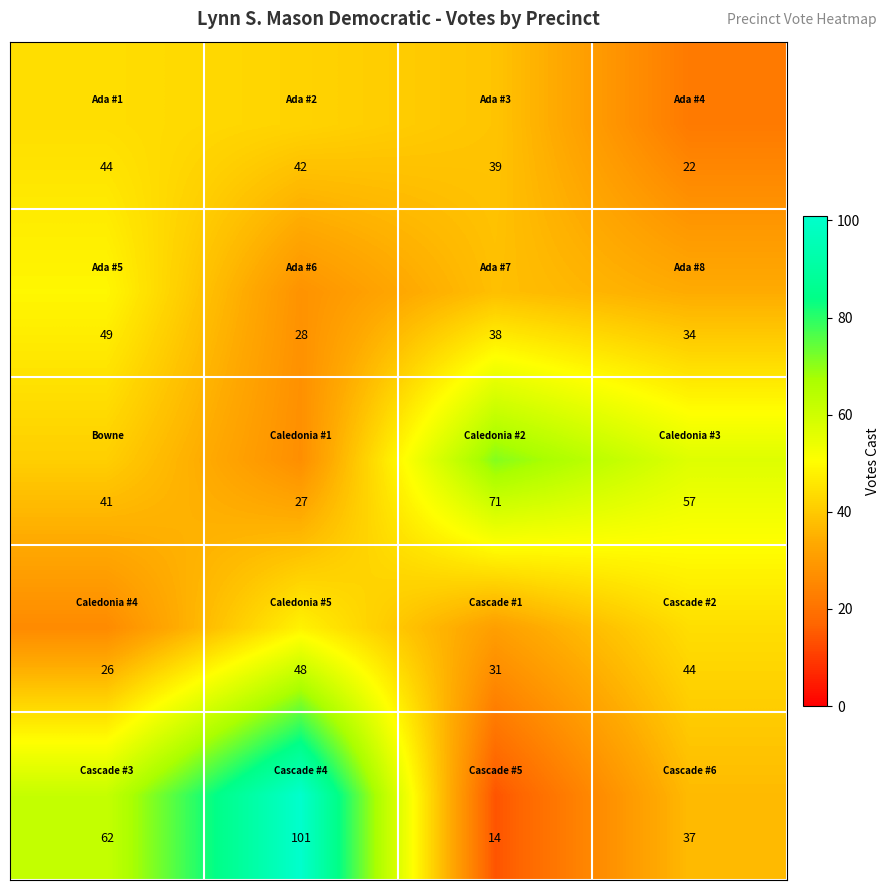

What is the minimum value shown in the chart?

14